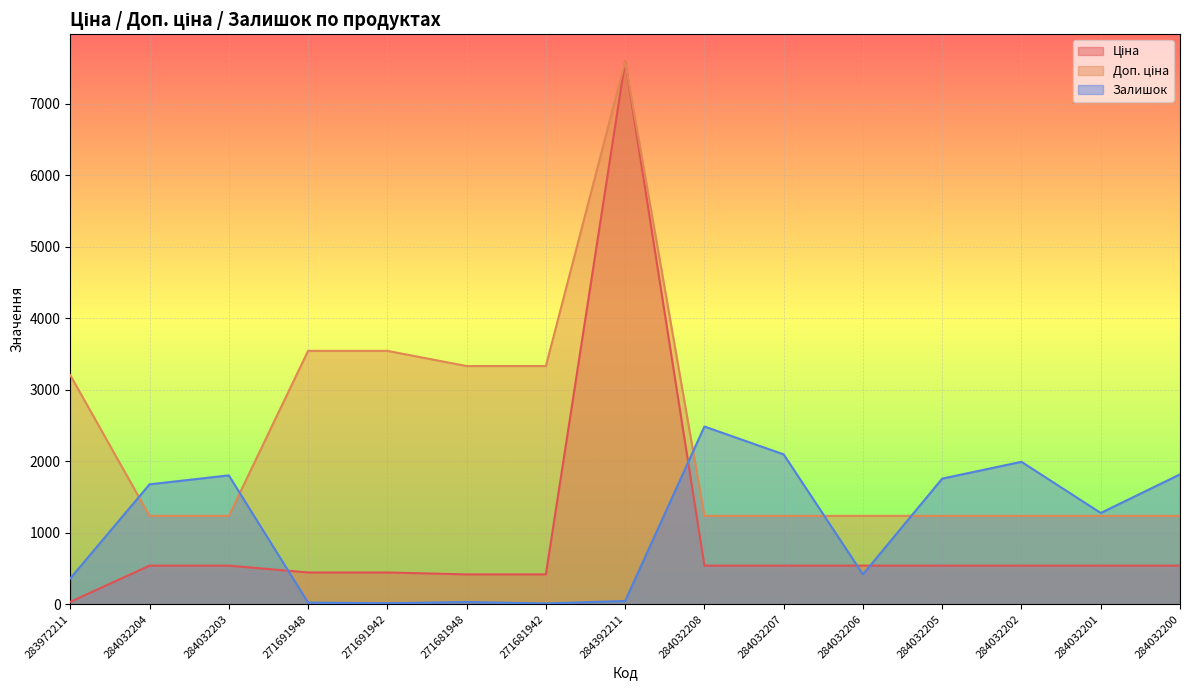

What is the approximate value of Залишок at 271681948?

30.0